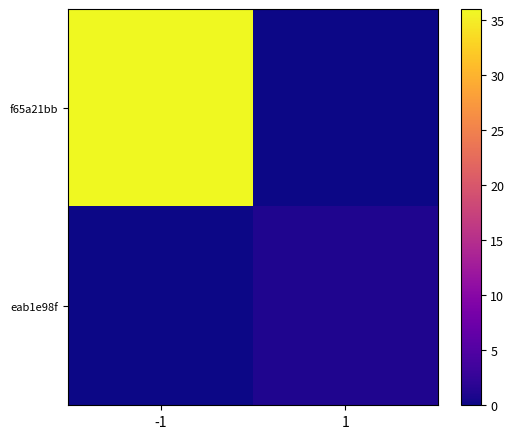

At which category is the sum across all series the highest?

-1